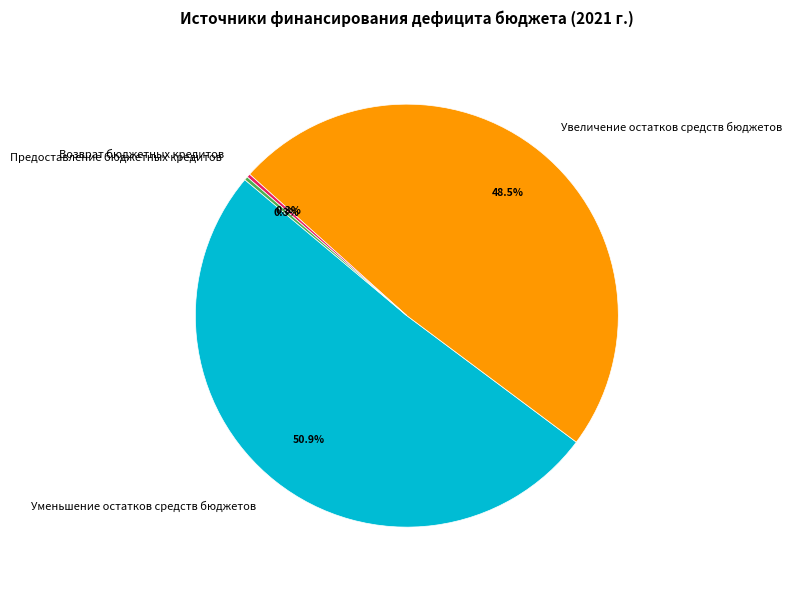

Does Уменьшение остатков средств бюджетов account for over 50% of the chart?

Yes